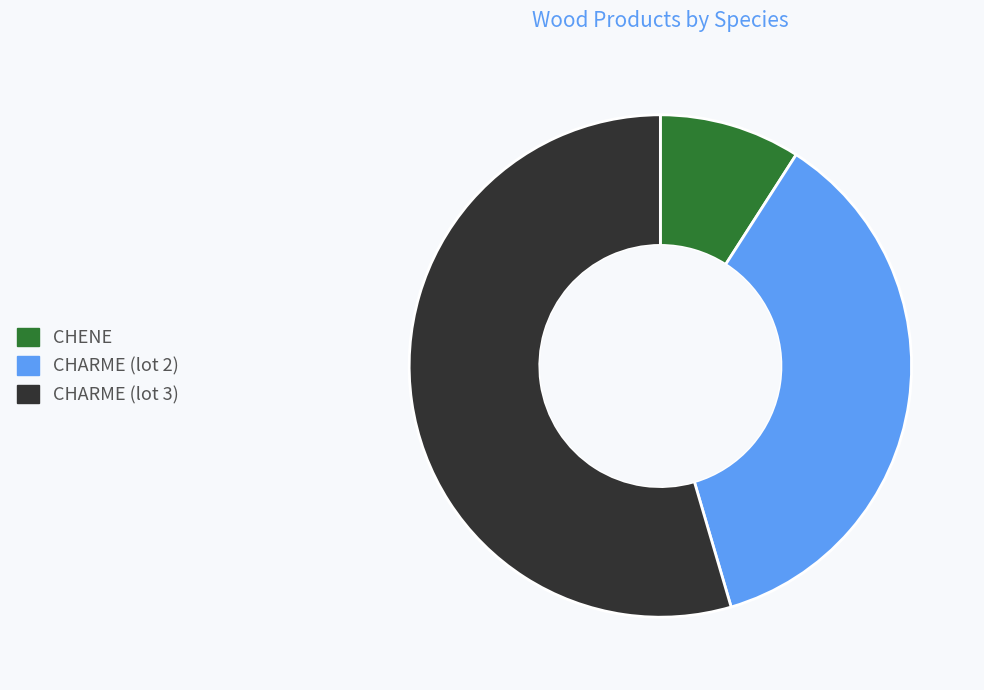

Which category has the smallest portion of the pie?

CHENE